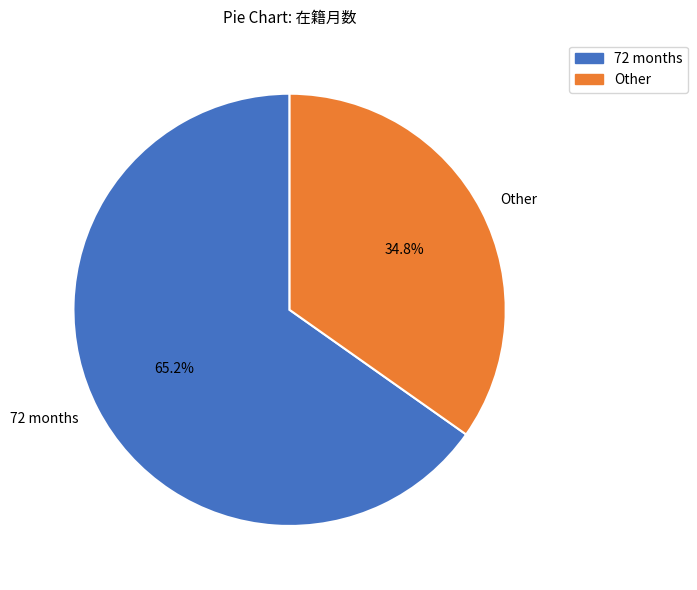

Rank the categories by value from lowest to highest.

Other, 72 months